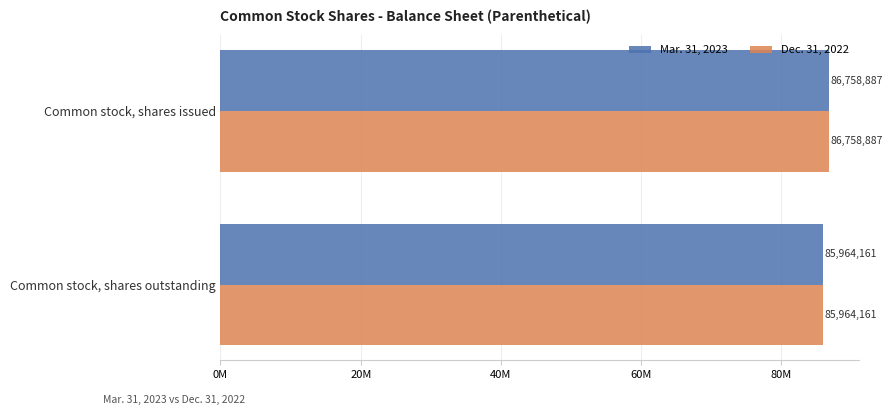

What is the minimum value for Mar. 31, 2023?

85964161